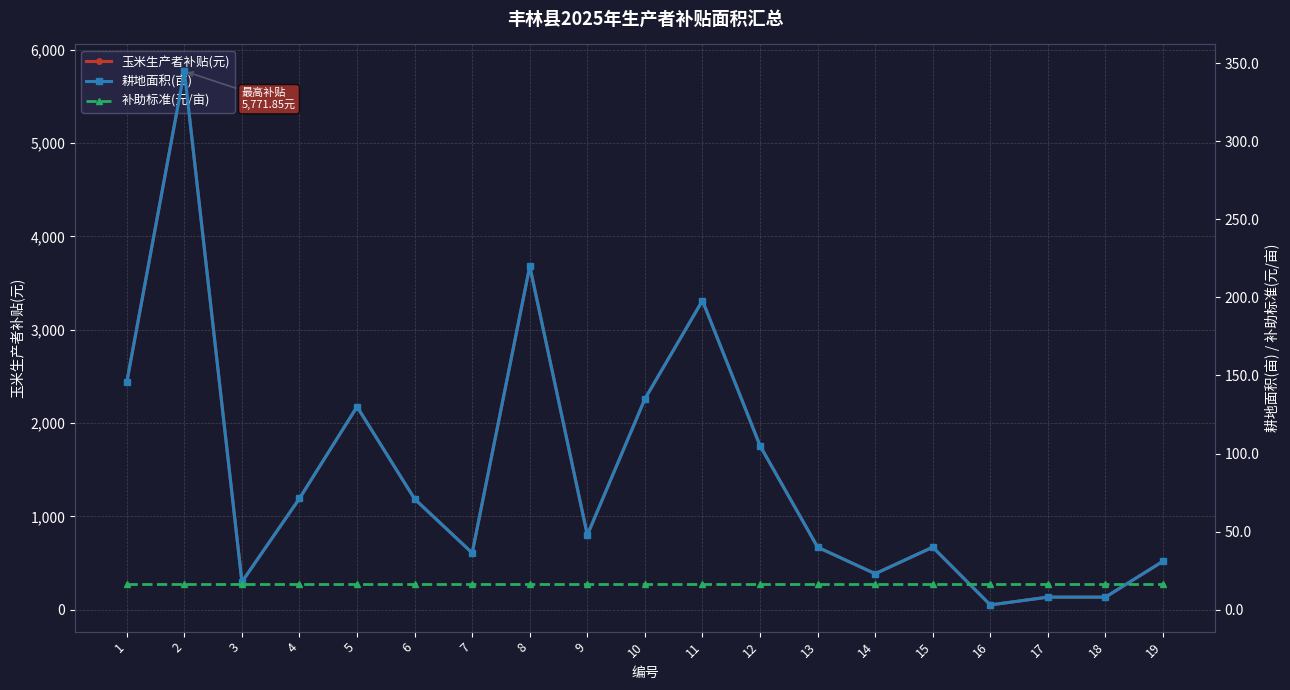

Reading left to right, extract all data points from this chart.

玉米生产者补贴(元): 2437.6	5771.9	297.8	1191.7	2174.9	1186.2	607.3	3680.6	799.7	2258.6	3312.5	1756.7	669.2	384.8	669.2	50.2	133.8	133.8	518.6
耕地面积(亩): 145.7	345.0	17.8	71.2	130.0	70.9	36.3	220.0	47.8	135.0	198.0	105.0	40.0	23.0	40.0	3.0	8.0	8.0	31.0
补助标准(元/亩): 16.7	16.7	16.7	16.7	16.7	16.7	16.7	16.7	16.7	16.7	16.7	16.7	16.7	16.7	16.7	16.7	16.7	16.7	16.7